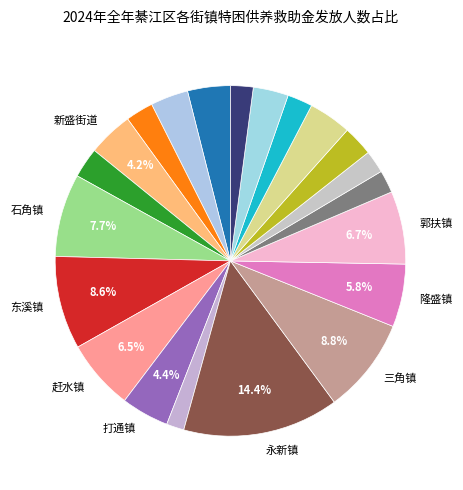

Count the number of slices in the pie.

21